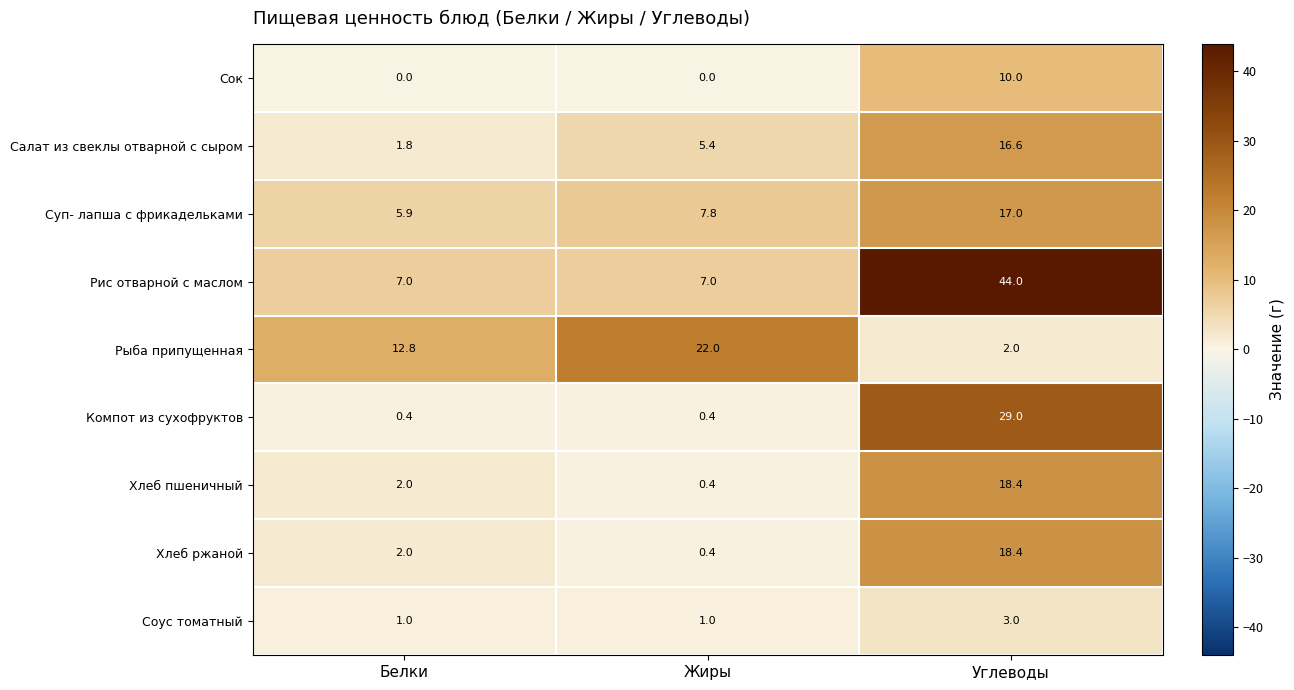

At which category does the chart reach its peak across all series?

Углеводы